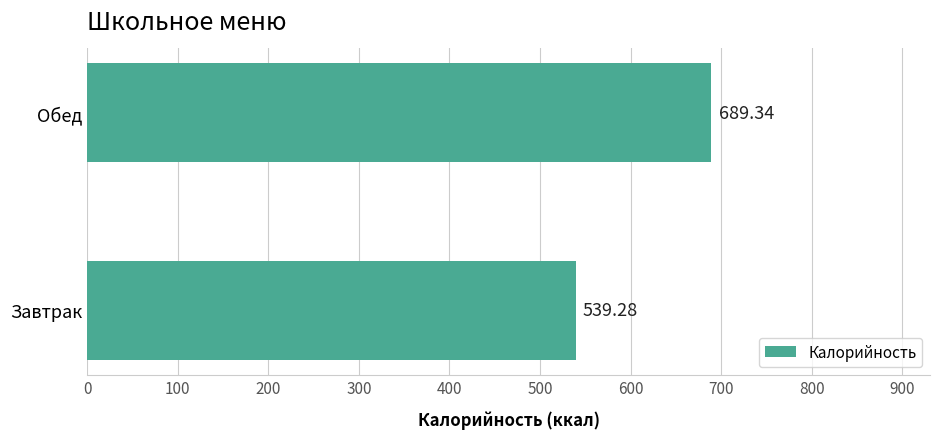

What is the change in value from Завтрак to Обед?

+150.1